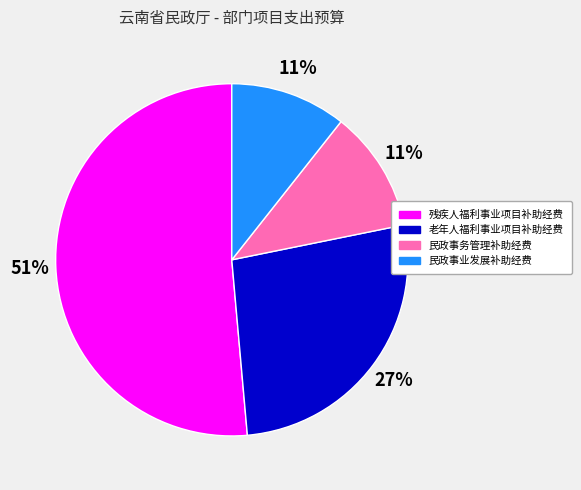

Between 残疾人福利事业项目补助经费 and 老年人福利事业项目补助经费, which is larger?

残疾人福利事业项目补助经费